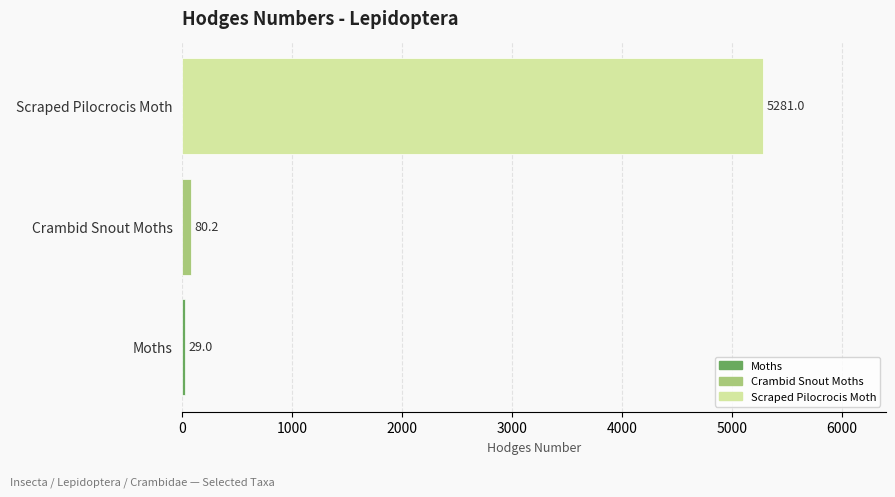

How many distinct data groups are displayed?

1